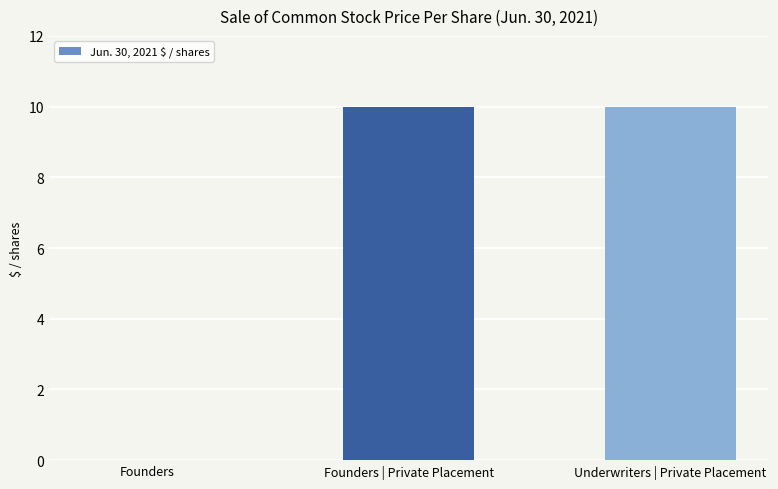

What is the greatest value displayed?

10.0